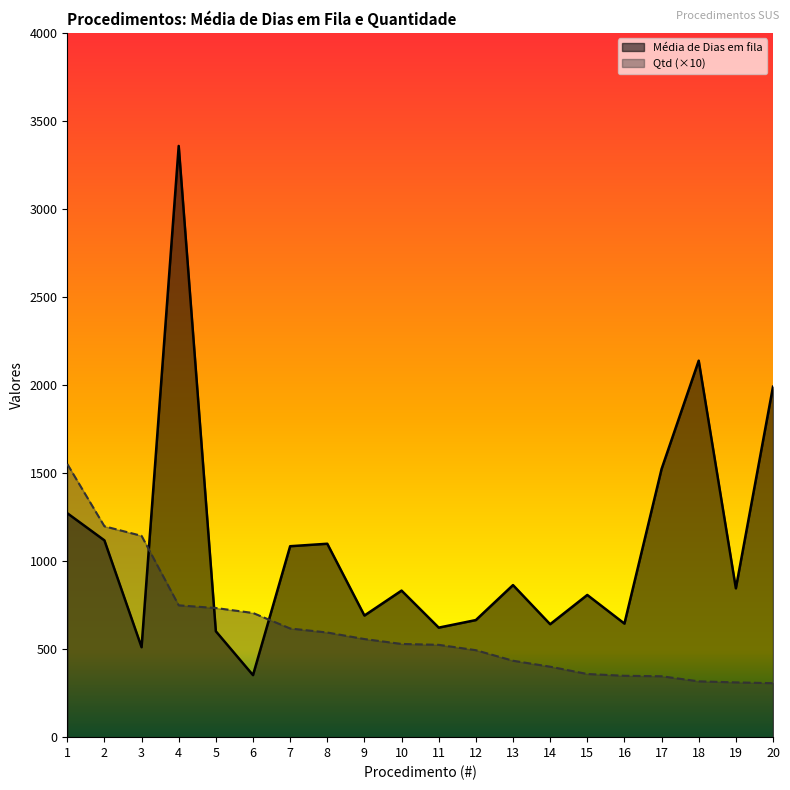

What is the minimum value for Média de Dias em fila?

352.3